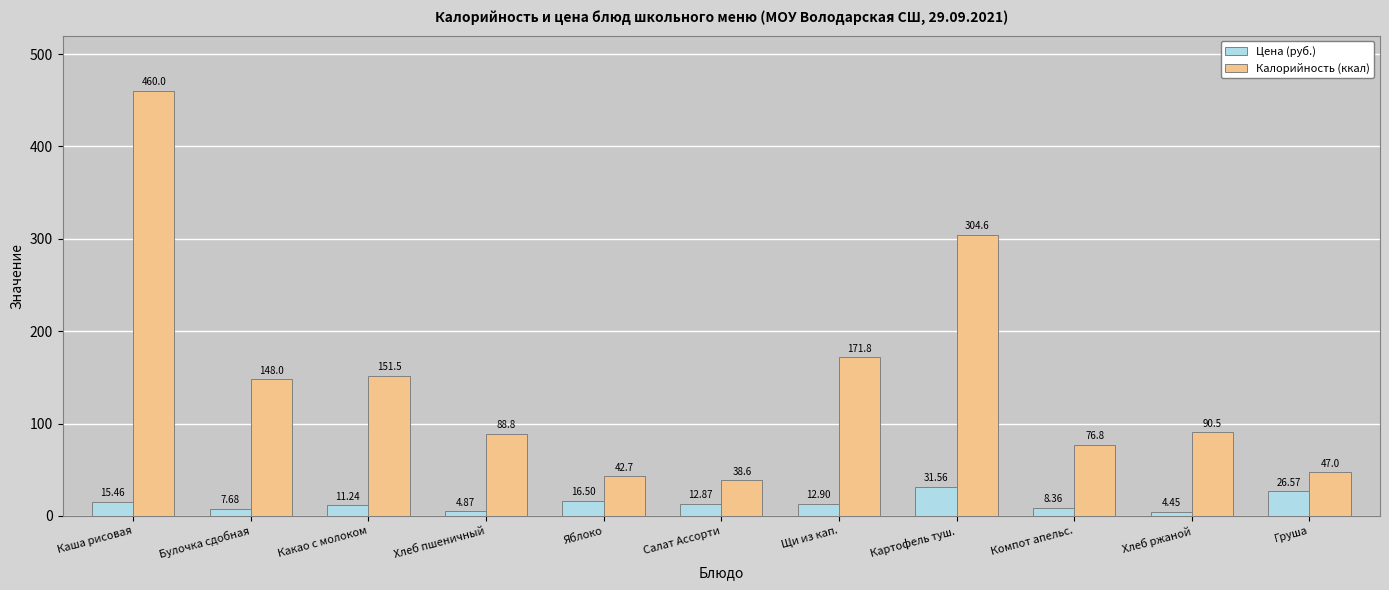

How many data points in Калорийность (ккал) are less than 90?

5